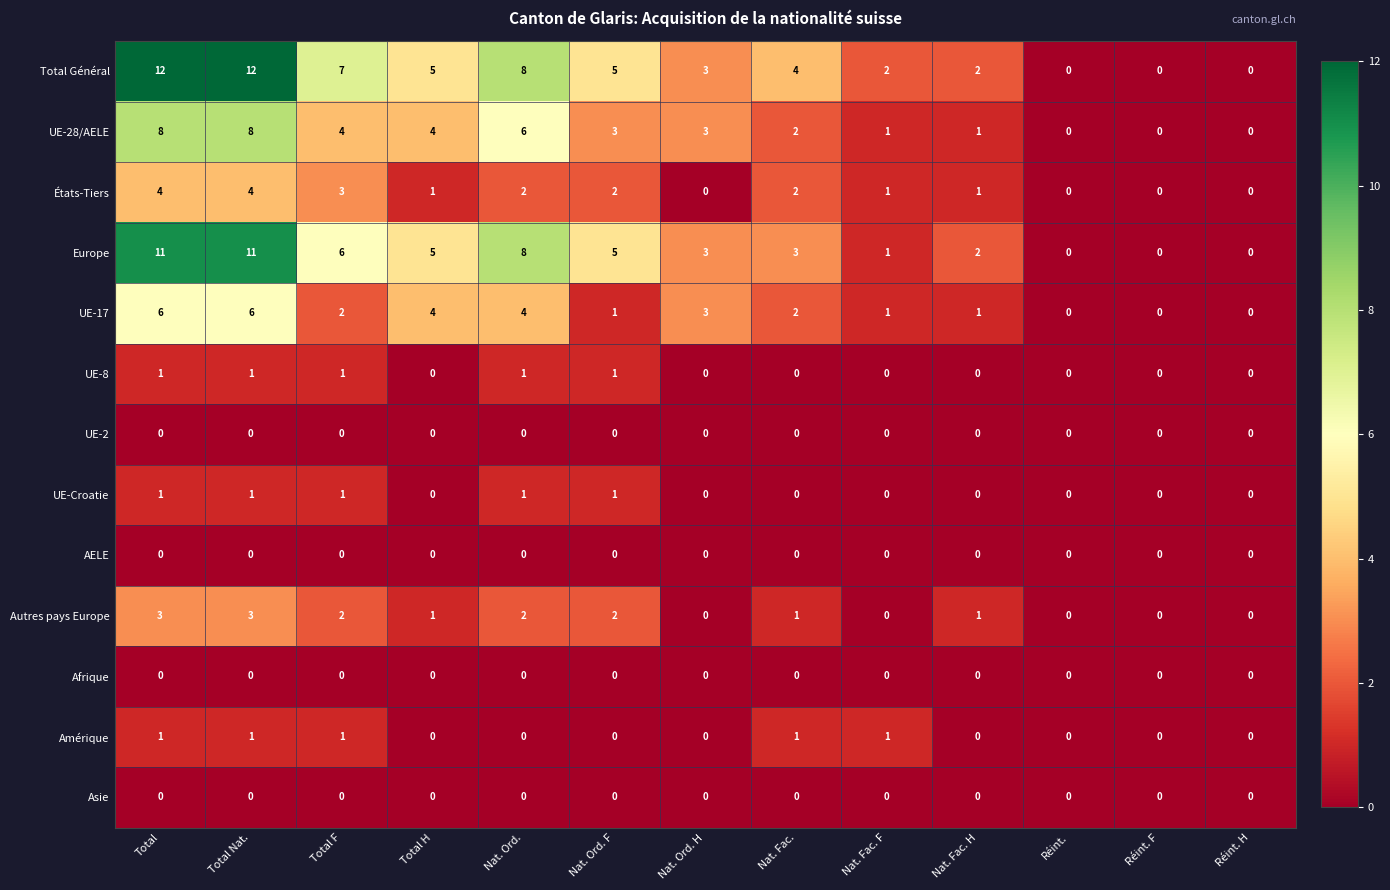

Which series has the largest range (max minus min)?

Total Général